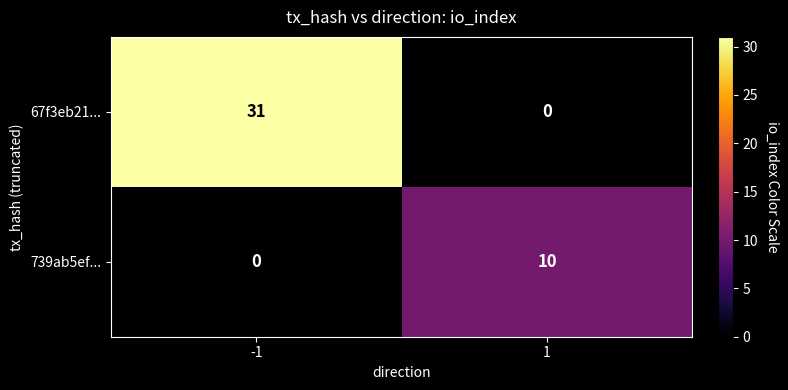

Is it true that 739ab5ef... equals -4 at -1?

False